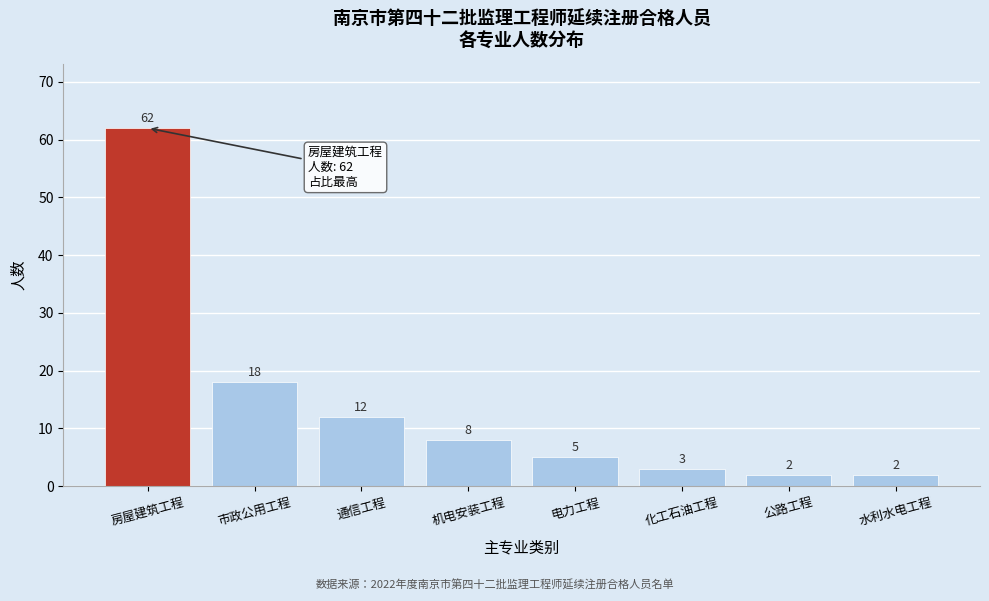

Reading right to left, transcribe all the data shown in this chart.

水利水电工程=2	公路工程=2	化工石油工程=3	电力工程=5	机电安装工程=8	通信工程=12	市政公用工程=18	房屋建筑工程=62